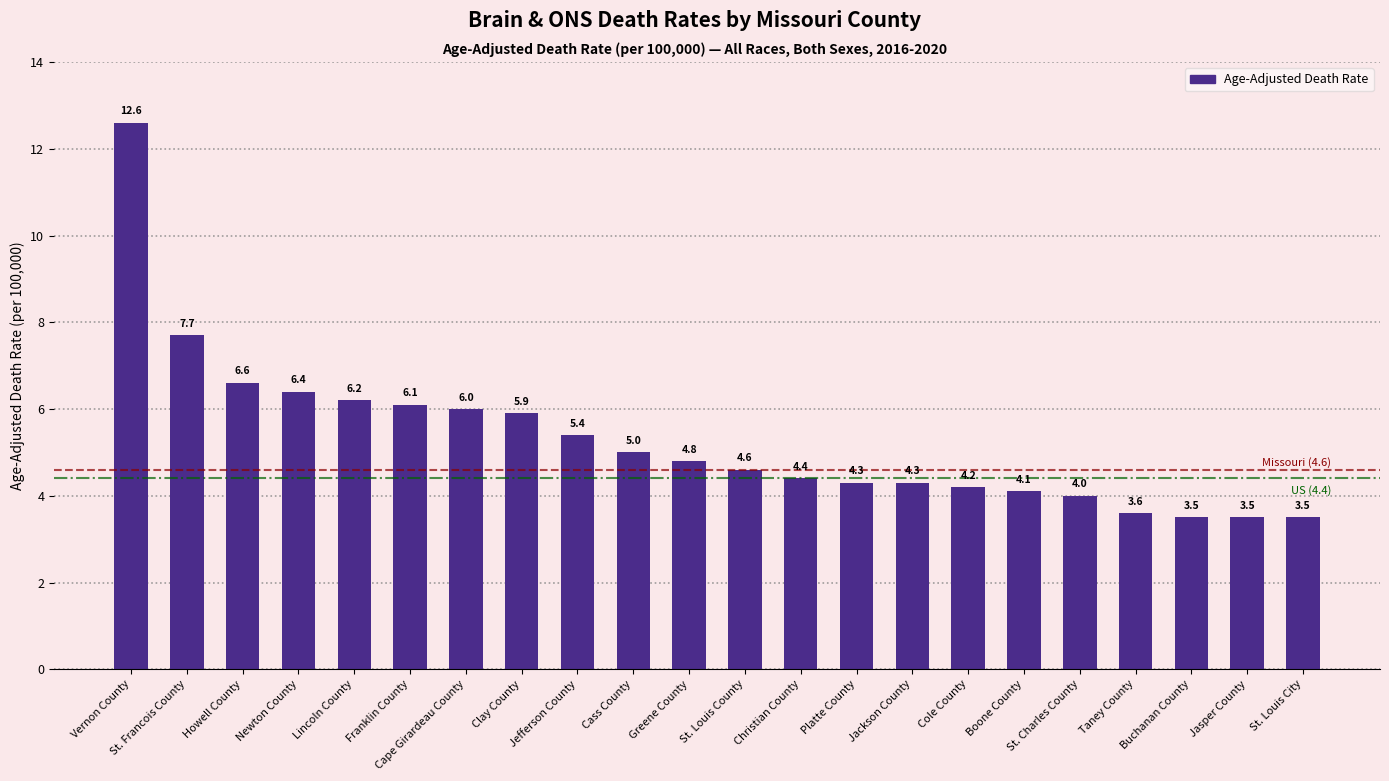

What is the label of the 15th bar from the left?

Jackson County